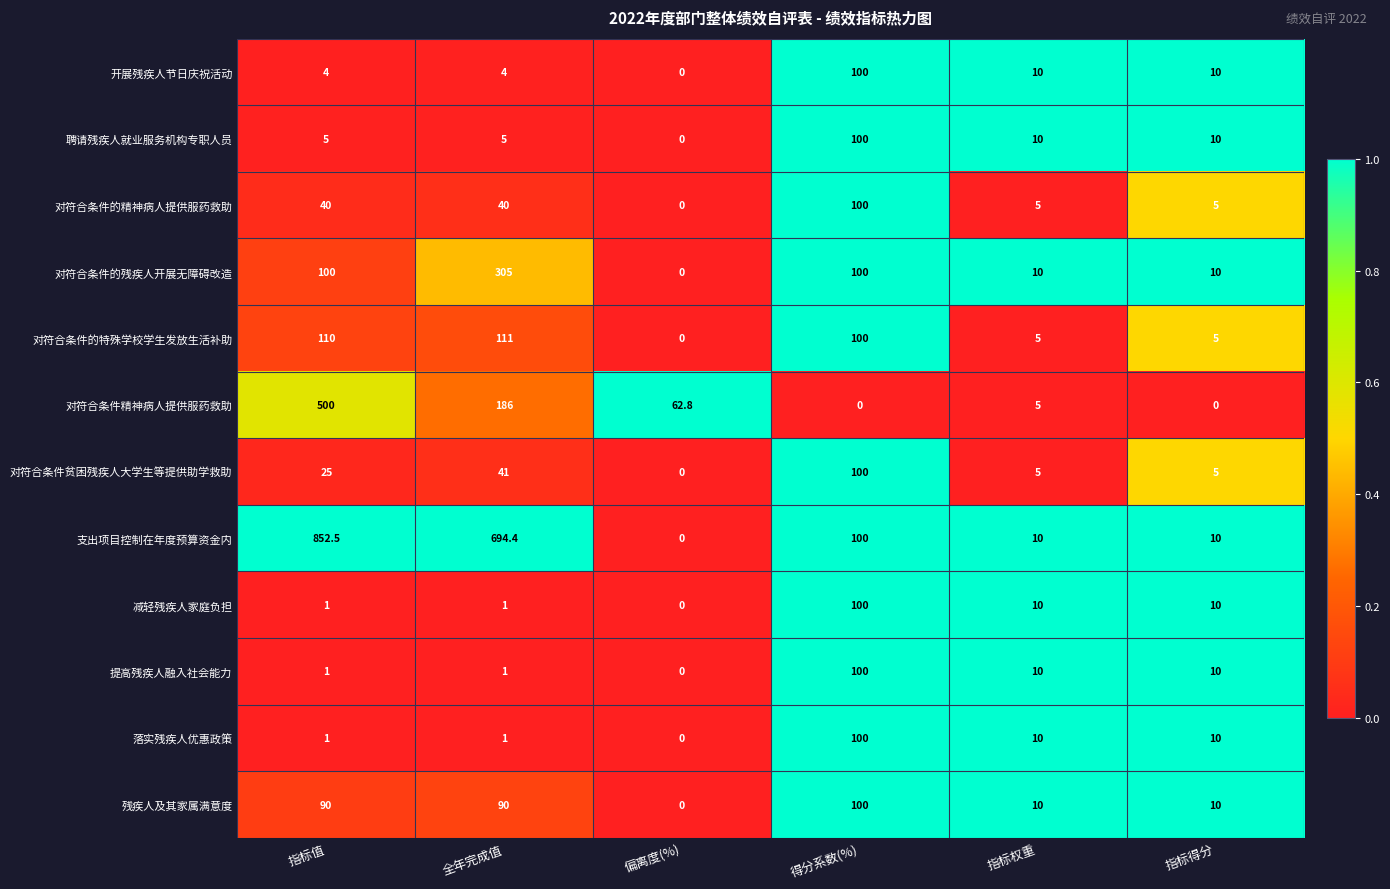

True or false: 减轻残疾人家庭负担 has a value of 1.0 at 全年完成值.

True